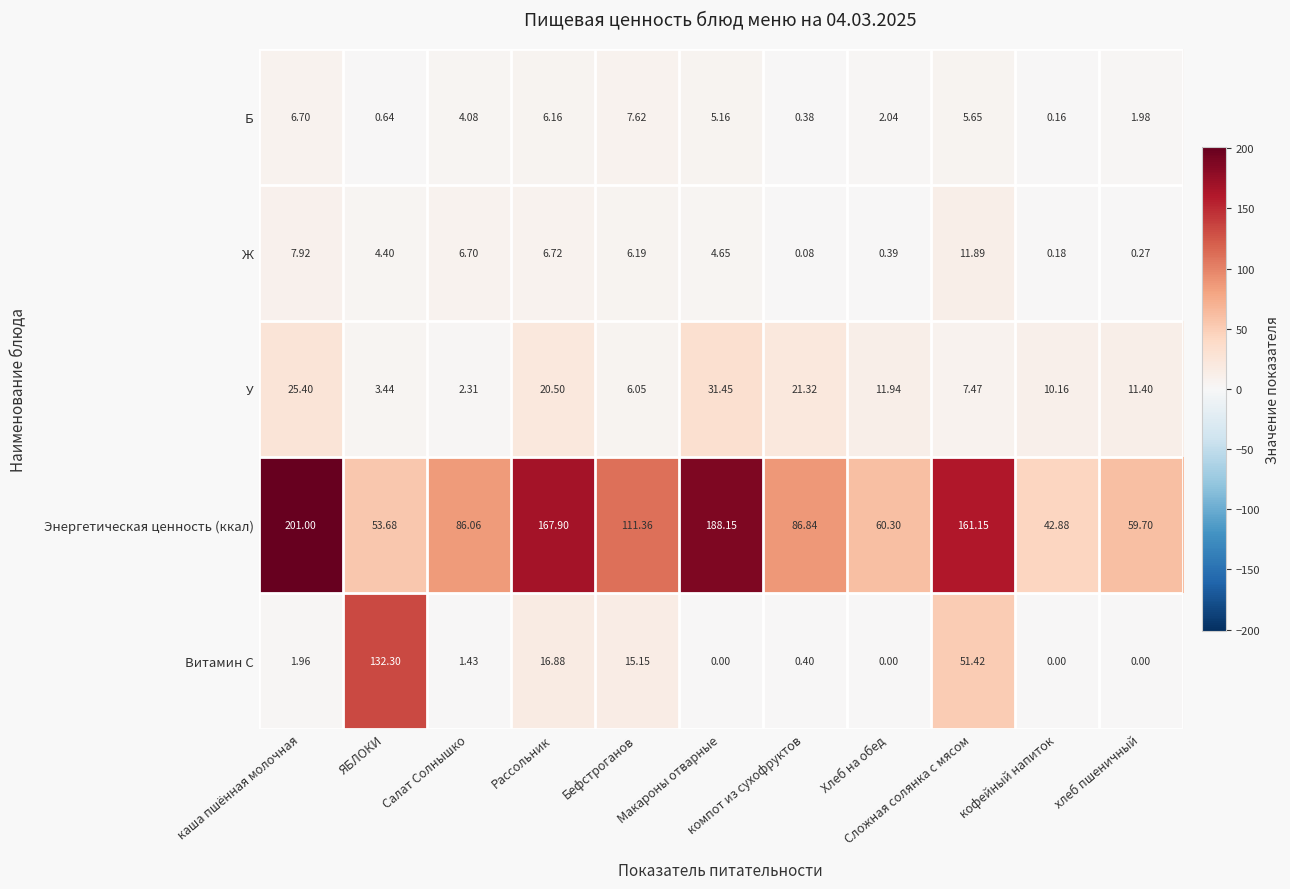

Which series has the widest spread of values?

Энергетическая ценность (ккал)